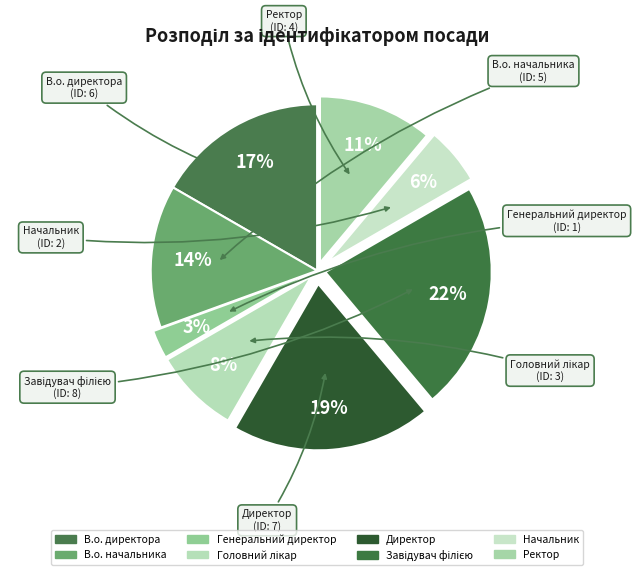

To the nearest percent, what percentage of the pie is Генеральний директор?

3%